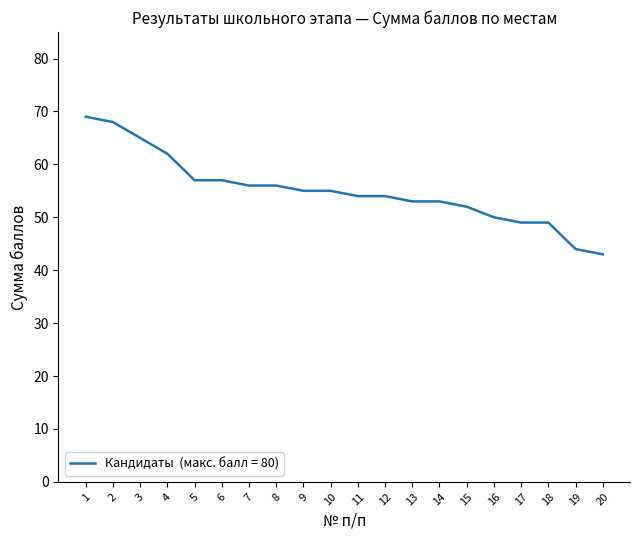

Reading left to right, what are all the values shown in this chart?

1=69	2=68	3=65	4=62	5=57	6=57	7=56	8=56	9=55	10=55	11=54	12=54	13=53	14=53	15=52	16=50	17=49	18=49	19=44	20=43